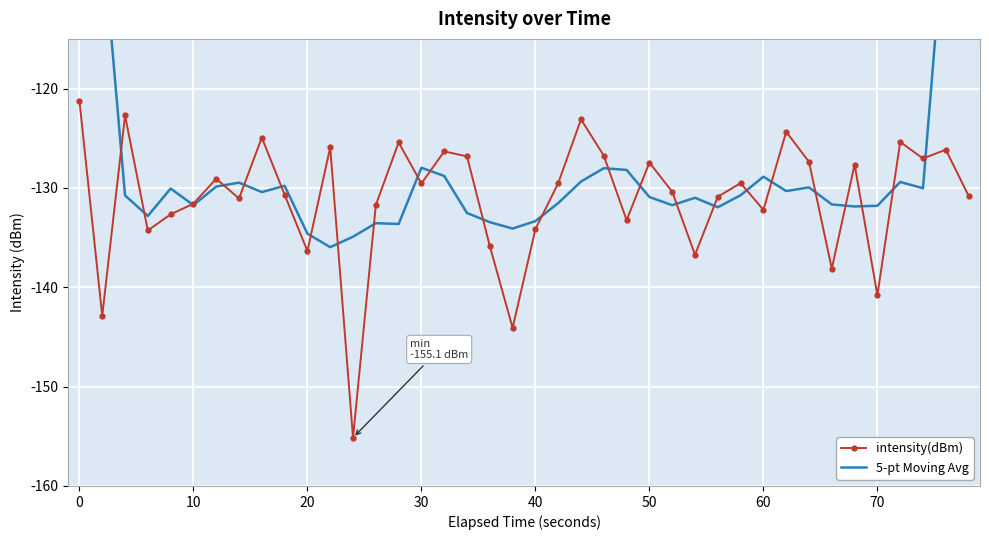

True or false: intensity(dBm) and 5-pt Moving Avg cross at least once.

True